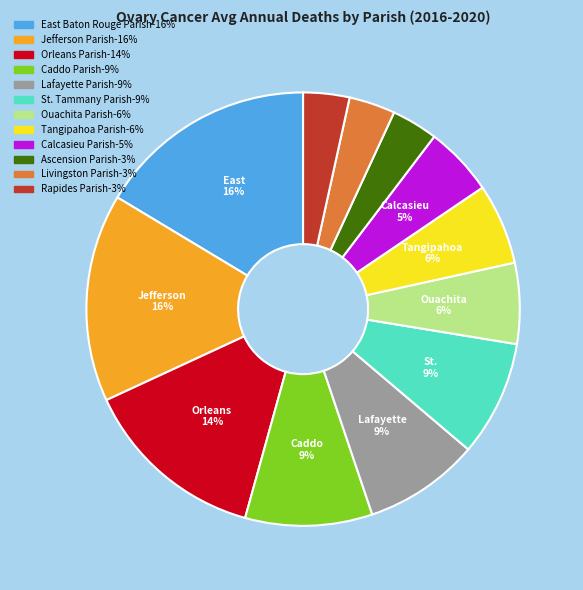

To the nearest percent, what is the average slice percentage?

8%